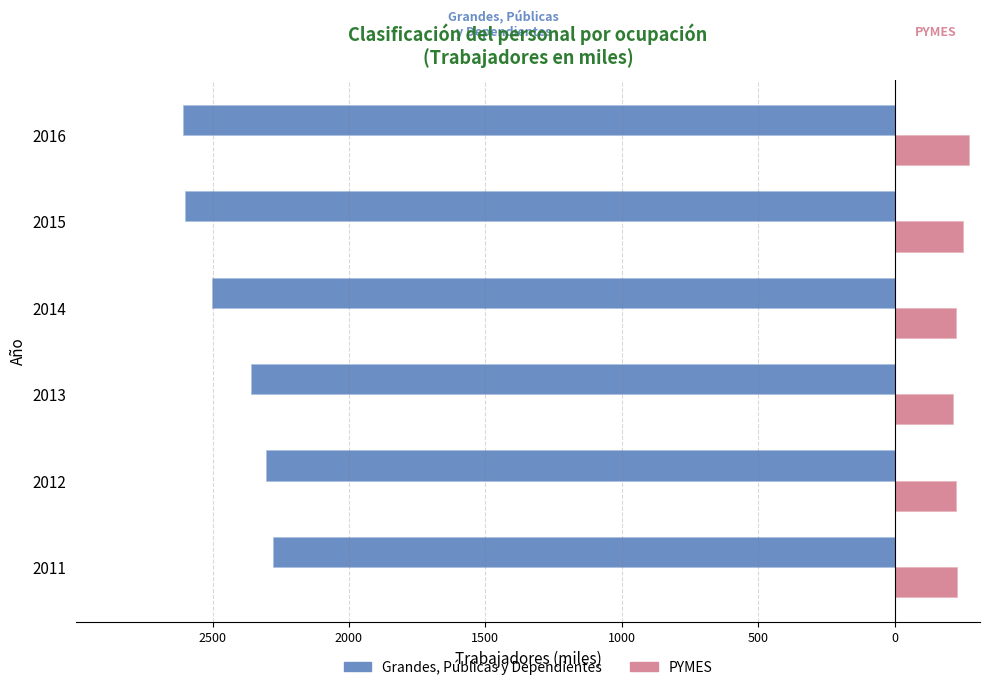

What is the minimum value for PYMES?

213.2